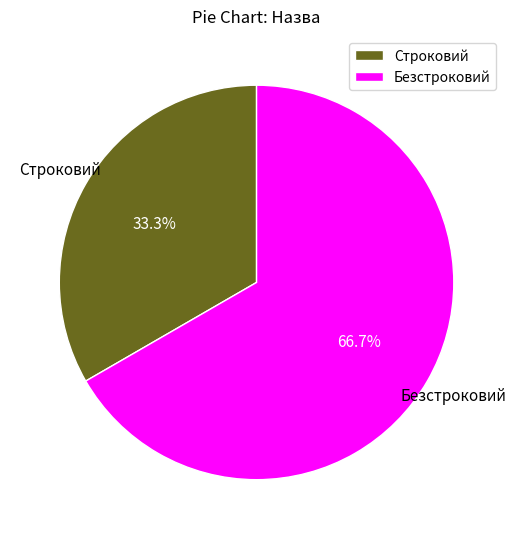

What percentage is the Безстроковий slice, to the nearest percent?

67%